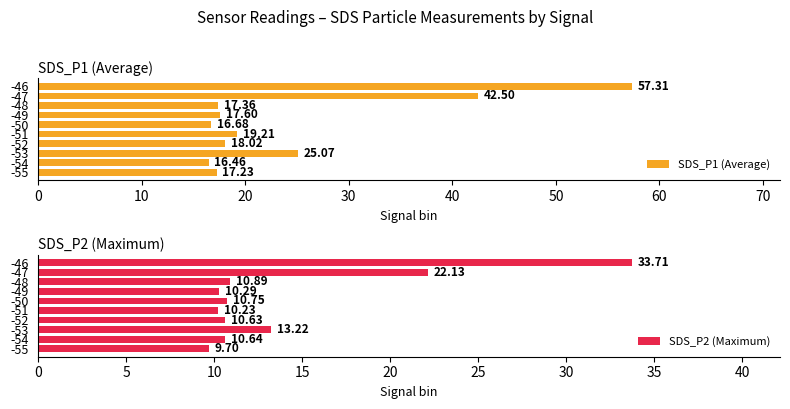

What is the average value of the SDS_P1 (Average) series?

24.7